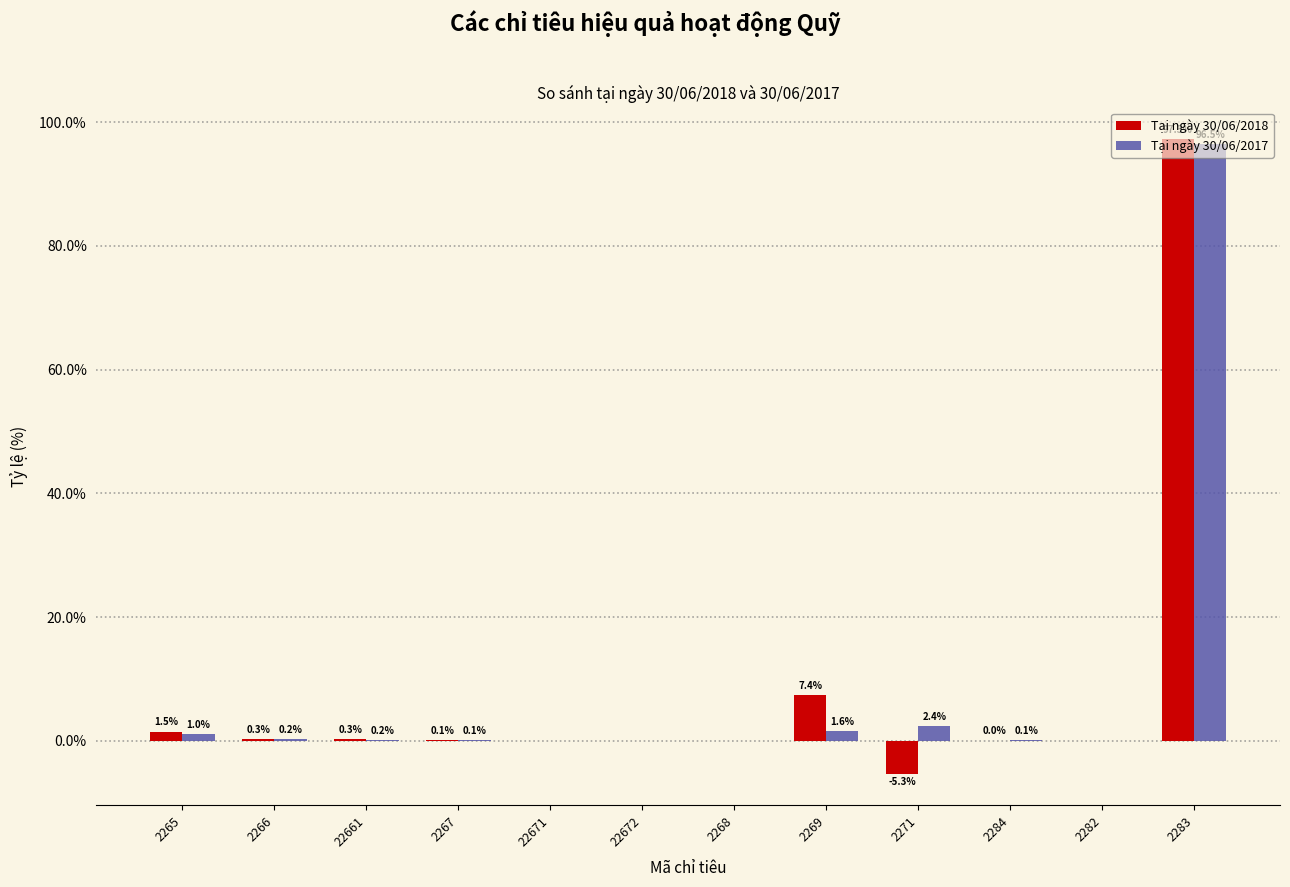

Which series has the largest total across all categories?

Tại ngày 30/06/2017